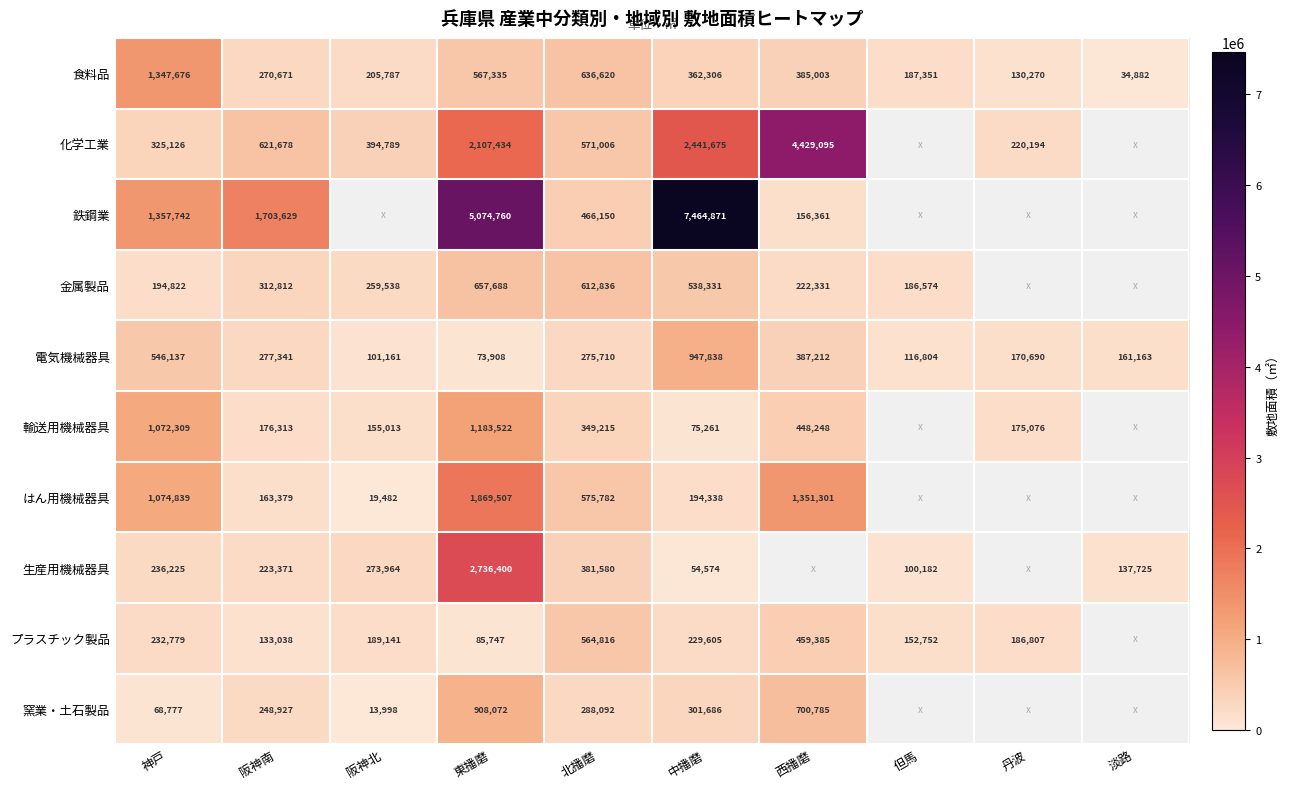

What is the difference between the highest and lowest values at 中播磨?

7410297